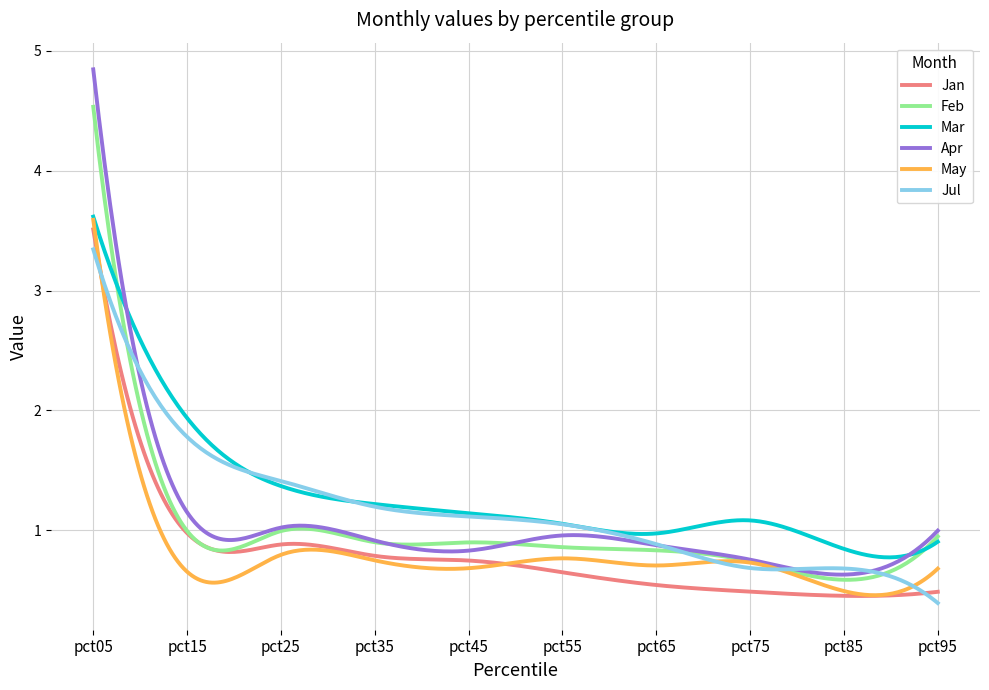

True or false: Mar and Jan intersect in this chart.

False